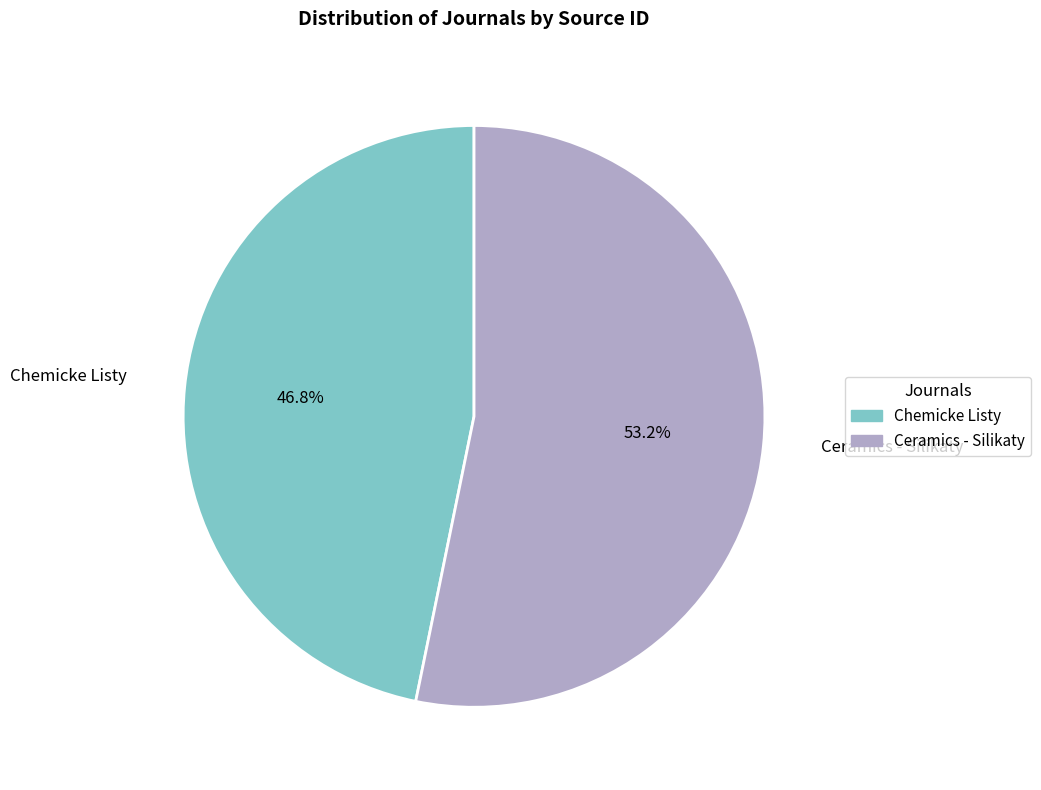

How many slices are in this pie chart?

2